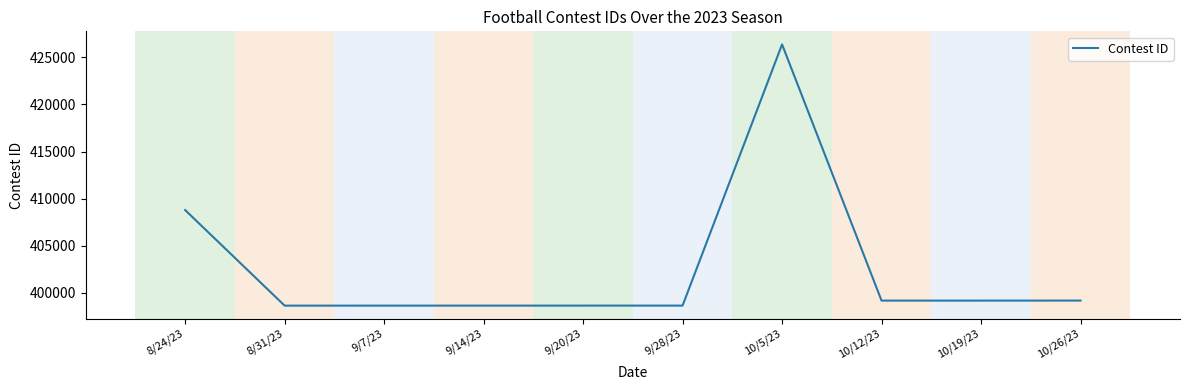

Which label corresponds to the largest value in the chart?

10/5/23